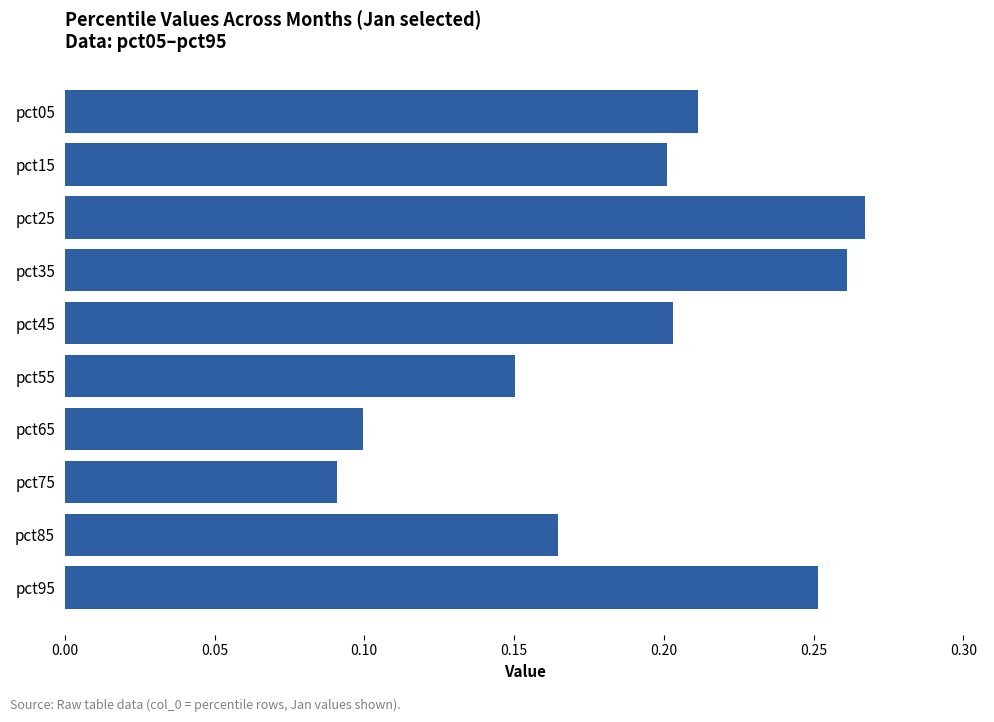

Which category has the highest value across all series?

pct25